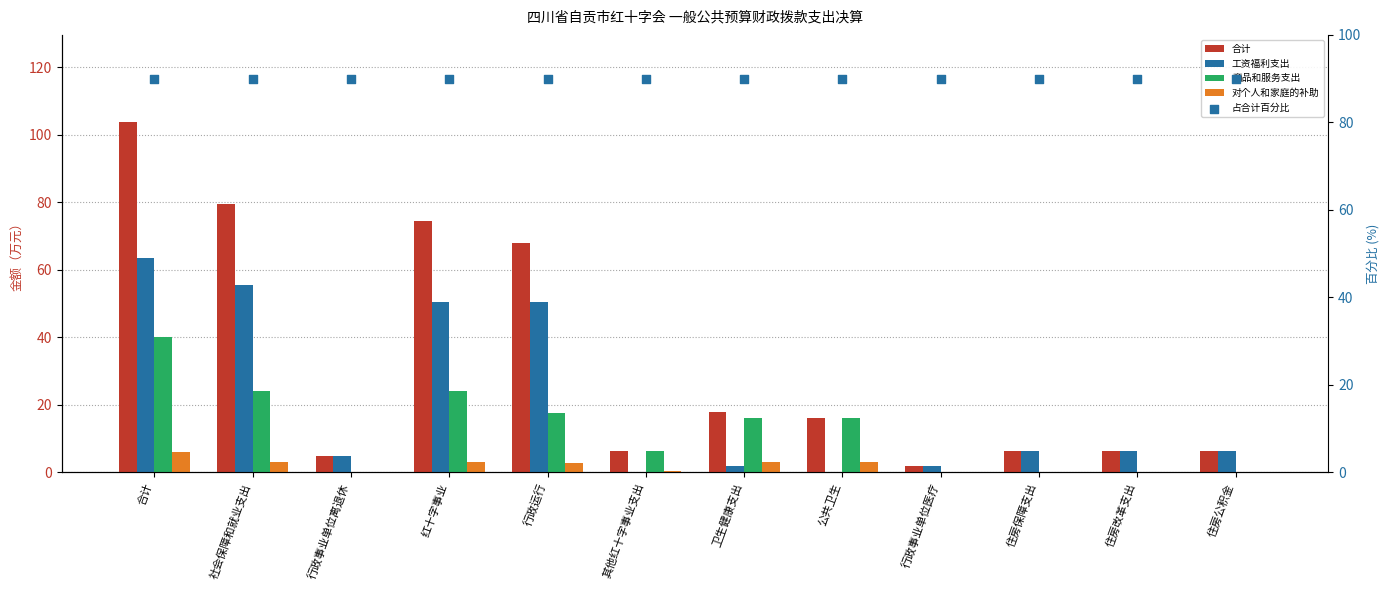

Which series has the largest total across all categories?

占合计百分比